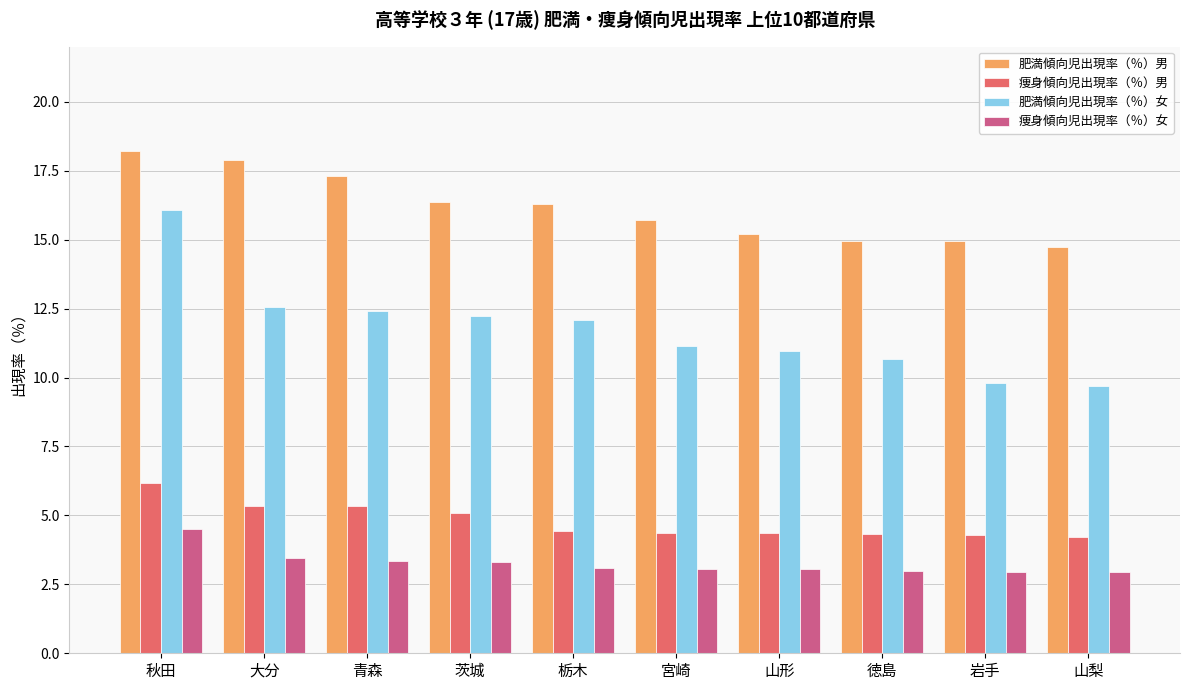

List the series in order of their peak value, lowest first.

痩身傾向児出現率（％）女, 痩身傾向児出現率（％）男, 肥満傾向児出現率（％）女, 肥満傾向児出現率（％）男